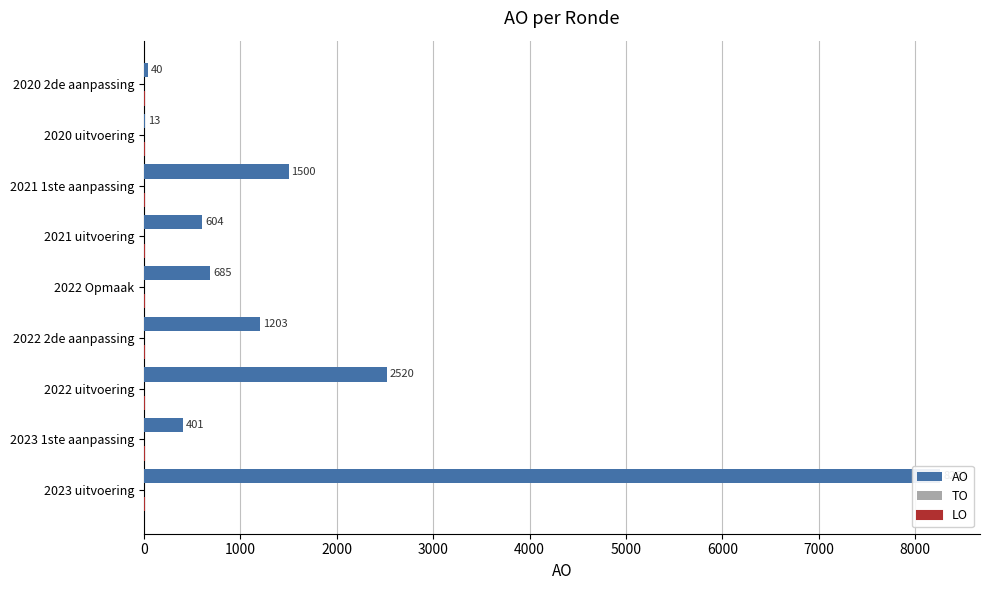

How many bars are there in each group?

3